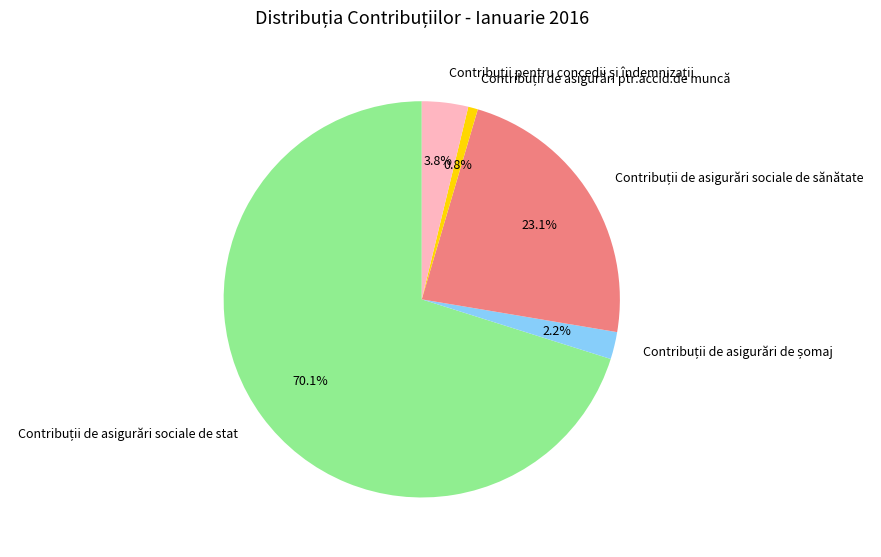

Is there a majority slice in this chart?

Yes